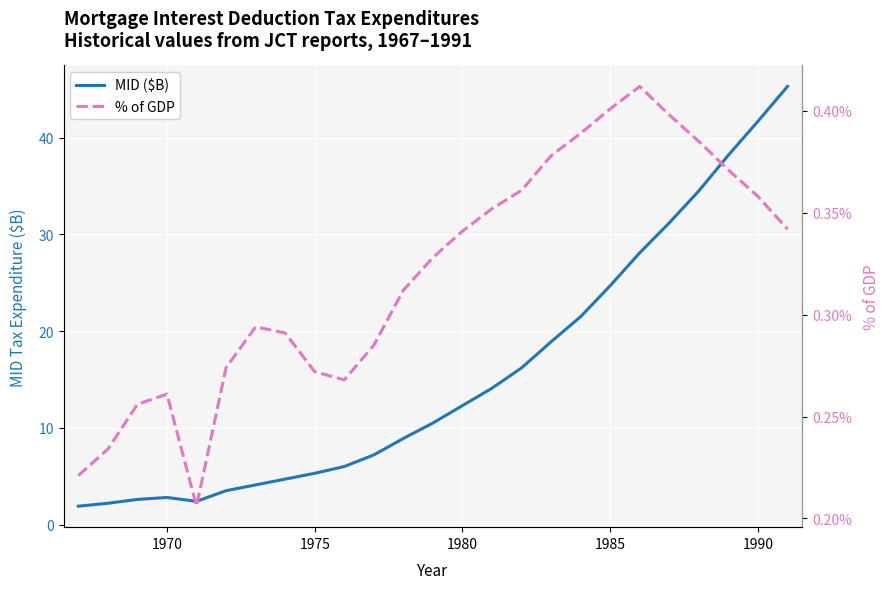

What is the difference between the highest and lowest values at 1985?

24.3